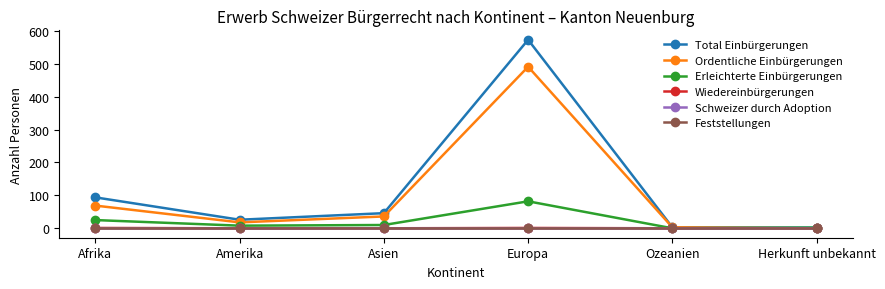

Reading left to right, what are all the values shown in this chart?

Total Einbürgerungen: 94	26	46	573	3	2
Ordentliche Einbürgerungen: 69	18	36	491	3	0
Erleichterte Einbürgerungen: 25	8	10	82	0	2
Wiedereinbürgerungen: 1	0	0	1	0	0
Schweizer durch Adoption: 0	0	0	0	0	0
Feststellungen: 0	0	0	0	0	0